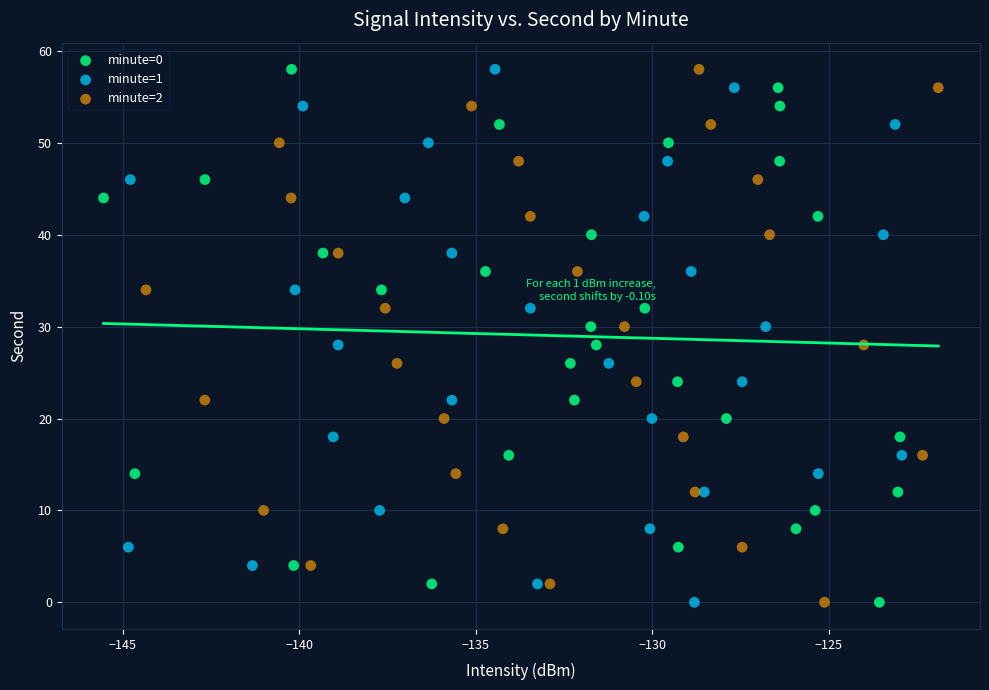

What are all the series names shown in the legend?

minute=0, minute=1, minute=2